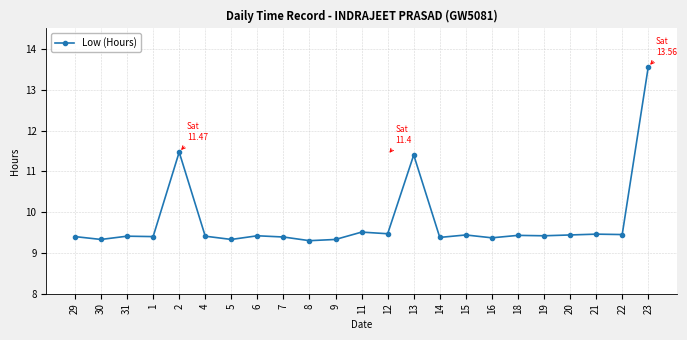

What is the greatest value displayed?

13.6